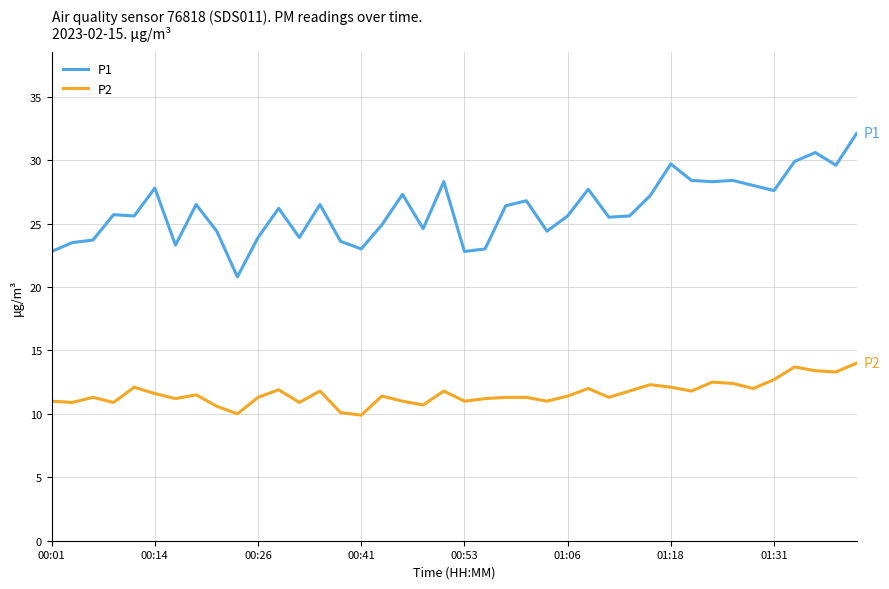

List the series in order of their peak value, lowest first.

P2, P1